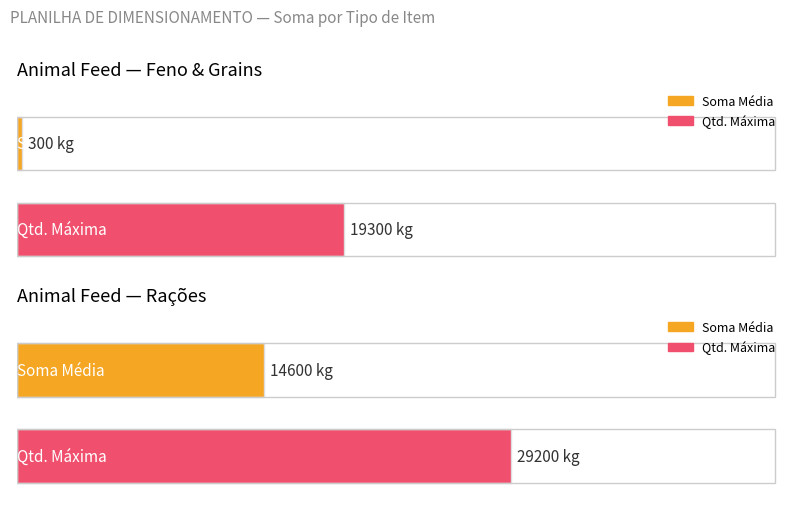

Is it true that Soma equals 8403 at Item 5?

False